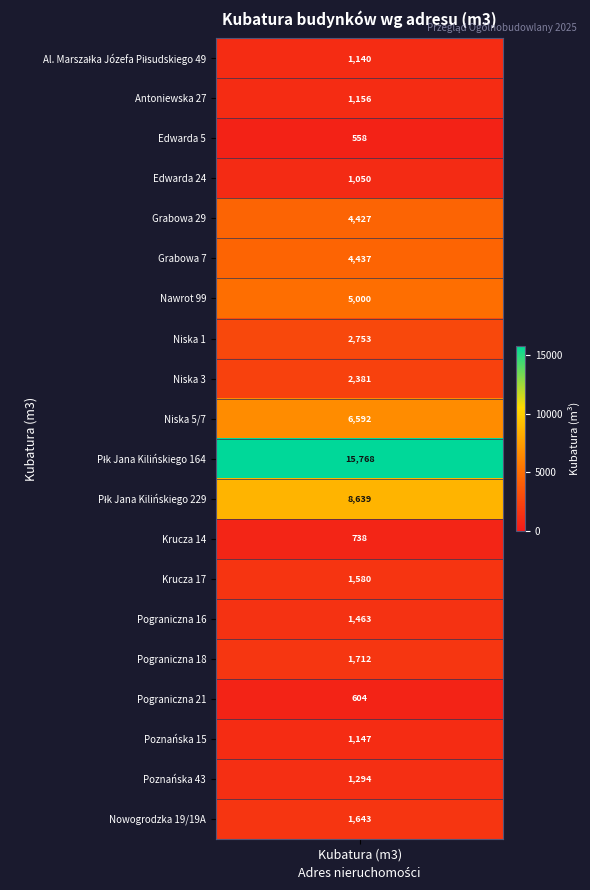

Which has a higher value, Płk Jana Kilińskiego 229 or Nawrot 99?

Płk Jana Kilińskiego 229